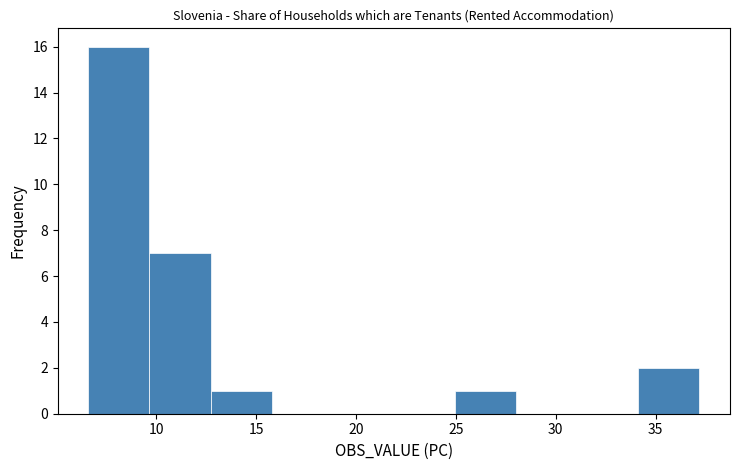

How tall is the bar that spans 12.5 to 16.0 on the x-axis? Neither the bar edges nor the heights are printed on the chart, so give them approximately, as read against the axes.

1